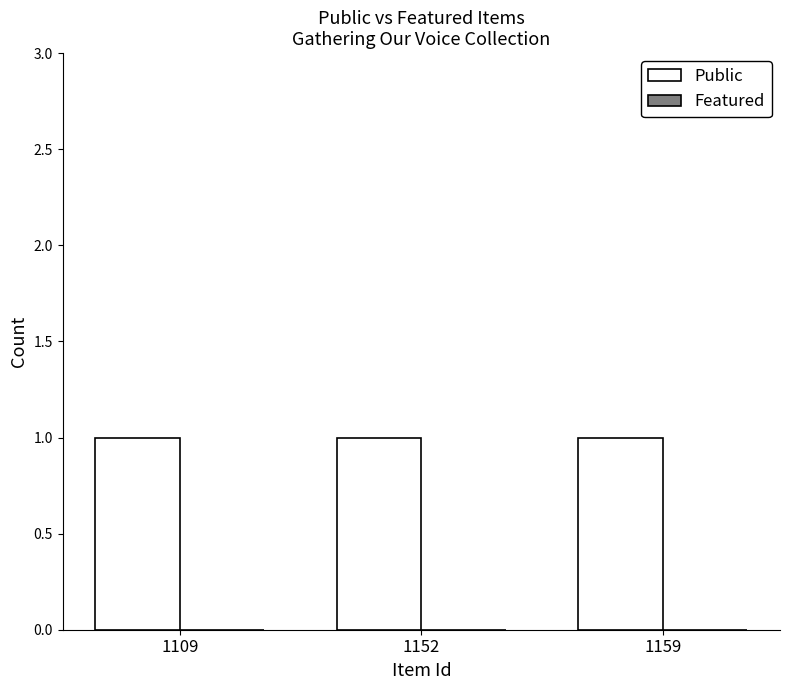

Are the bars horizontal?

No